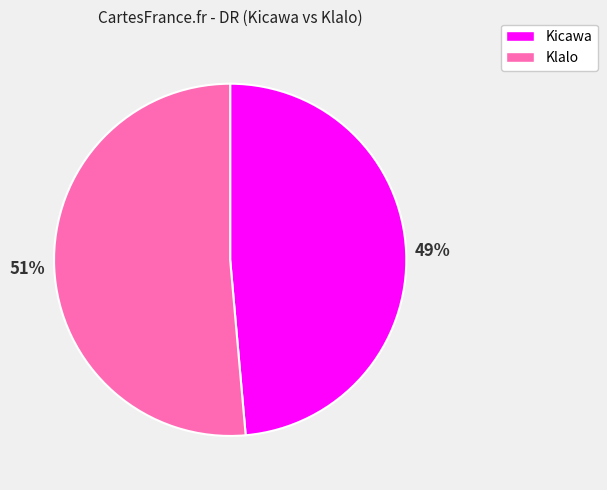

What is the majority slice?

Klalo